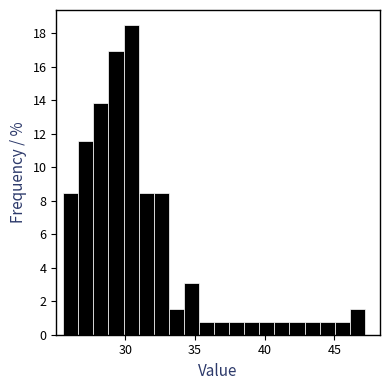

Read against the x-axis, roughly where is the centre of the tallest bar?

30.5